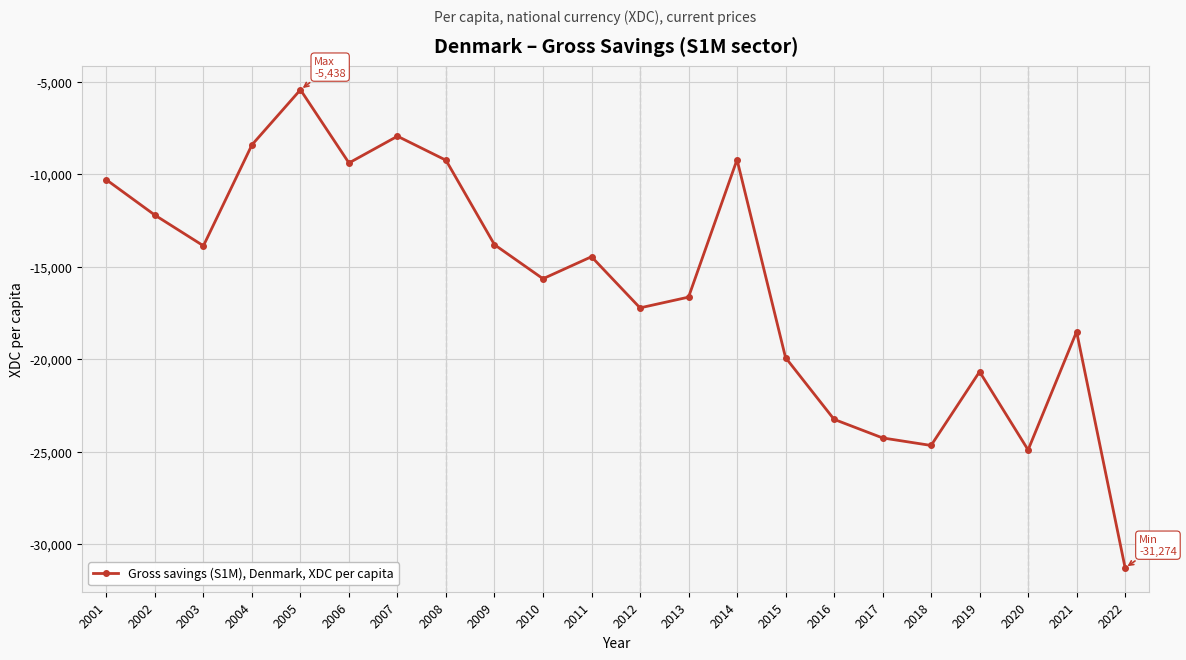

How many lines are shown in the chart?

1